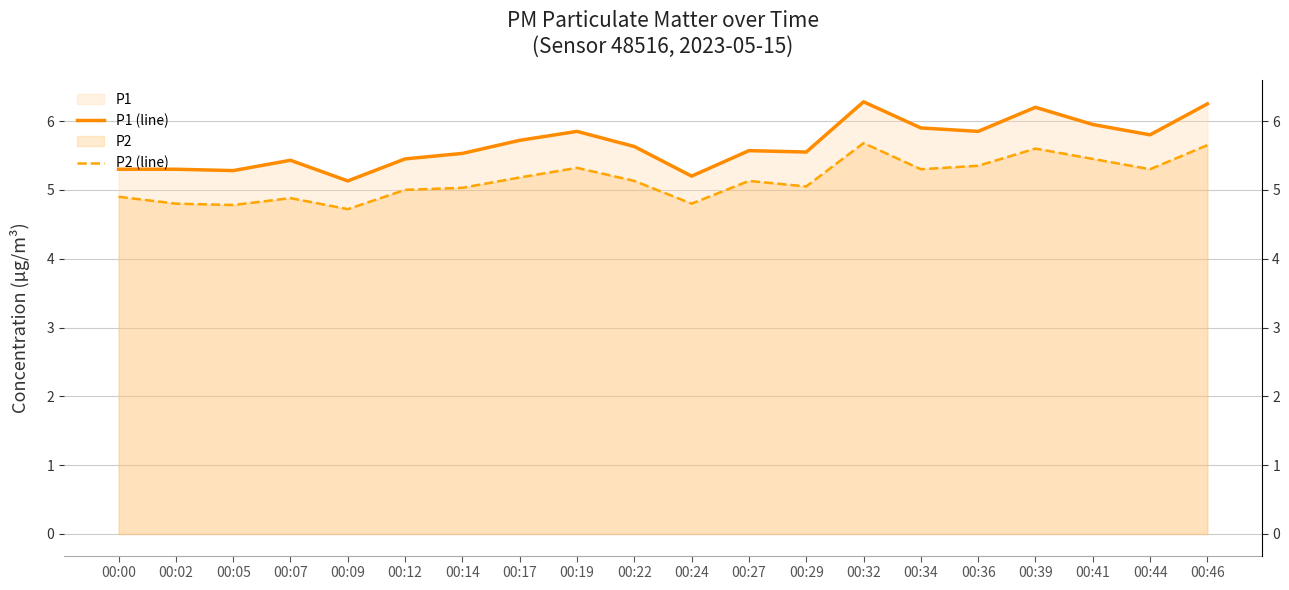

What is the minimum value shown in the chart?

4.7